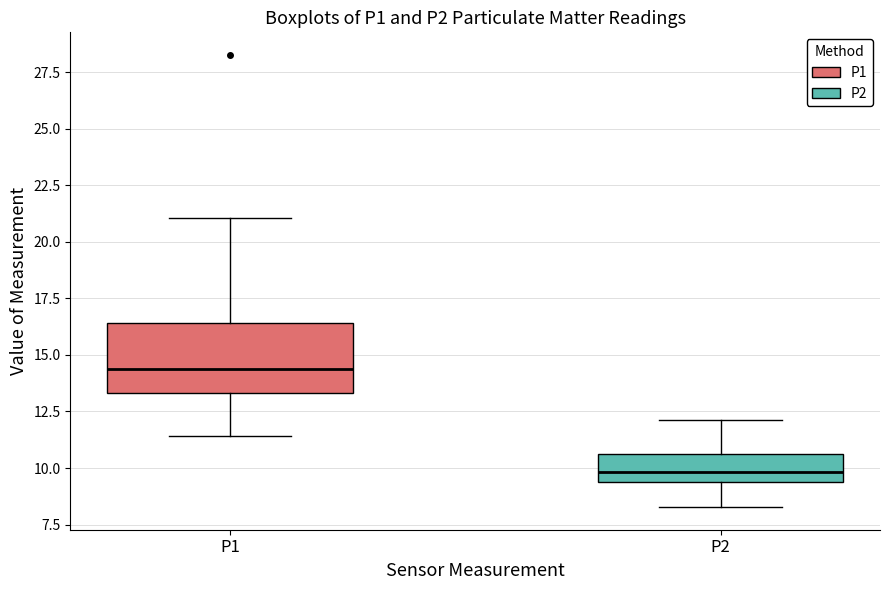

Where does the median line of the box for P1 sit on the y-axis? The values are not printed on the chart, so give them approximately, as read against the axis.

14.5